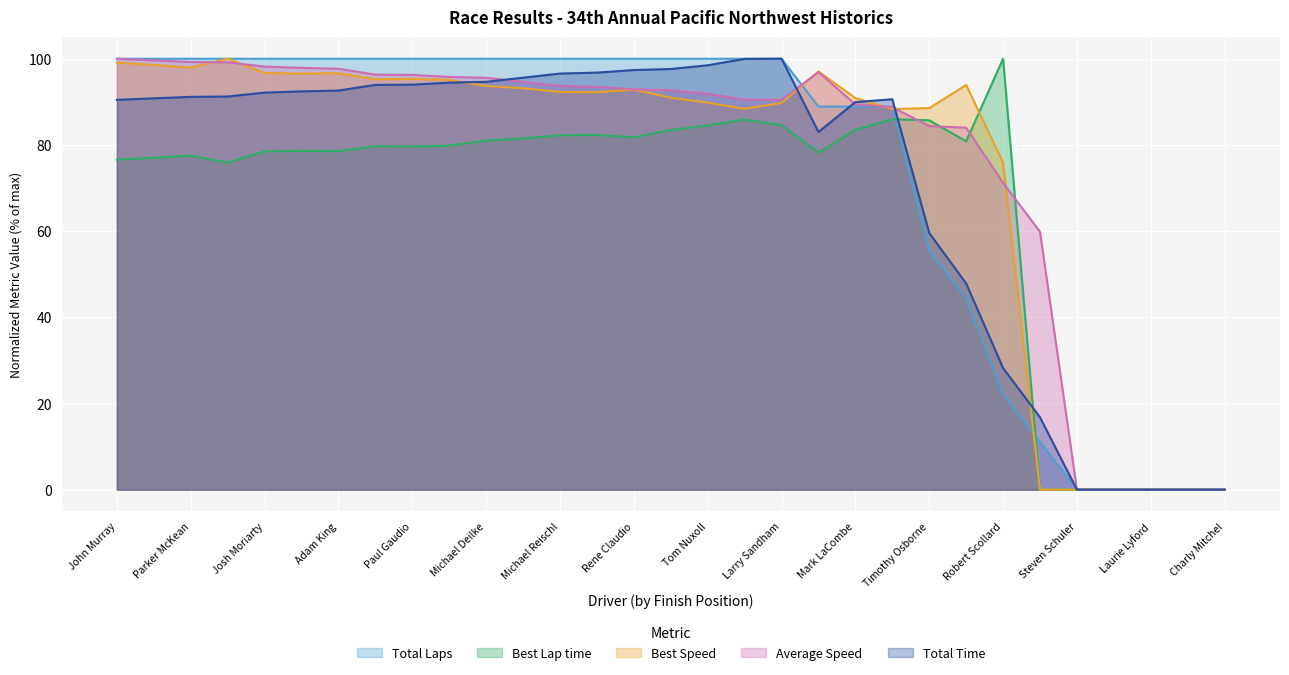

Between Josh Moriarty and Michael Deilke, which is larger?

Josh Moriarty